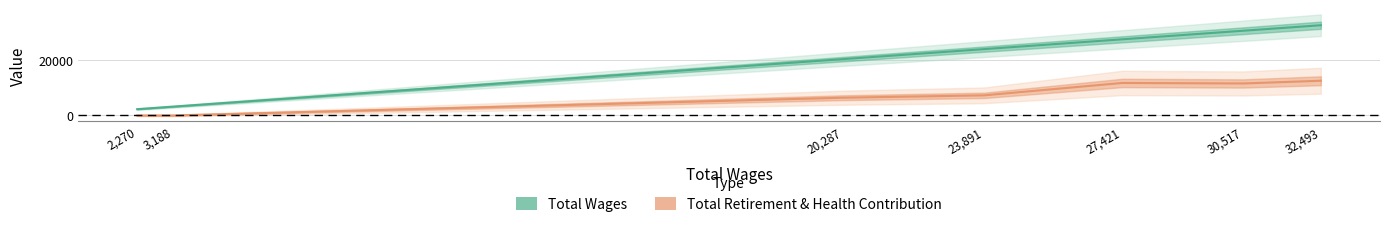

At which label does Total Wages first exceed 23891?

27,421